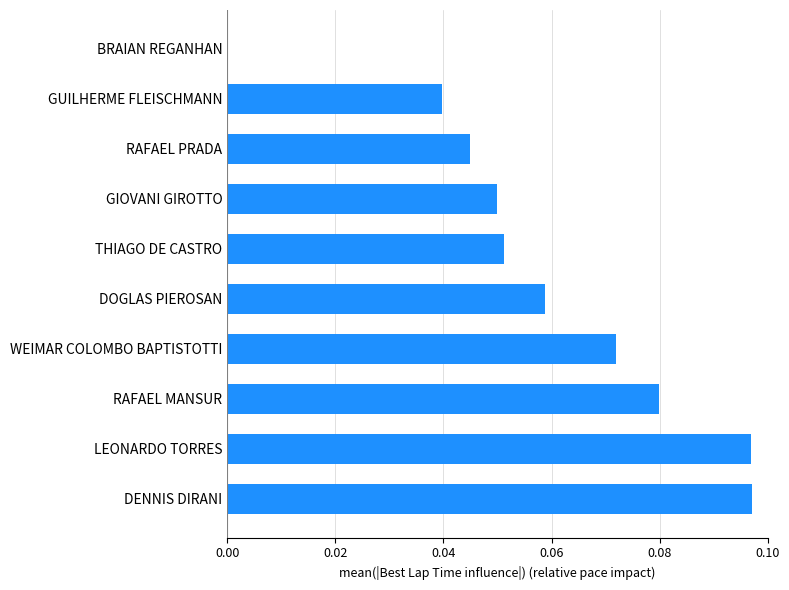

Where is the data nearest to the value 0?

BRAIAN REGANHAN